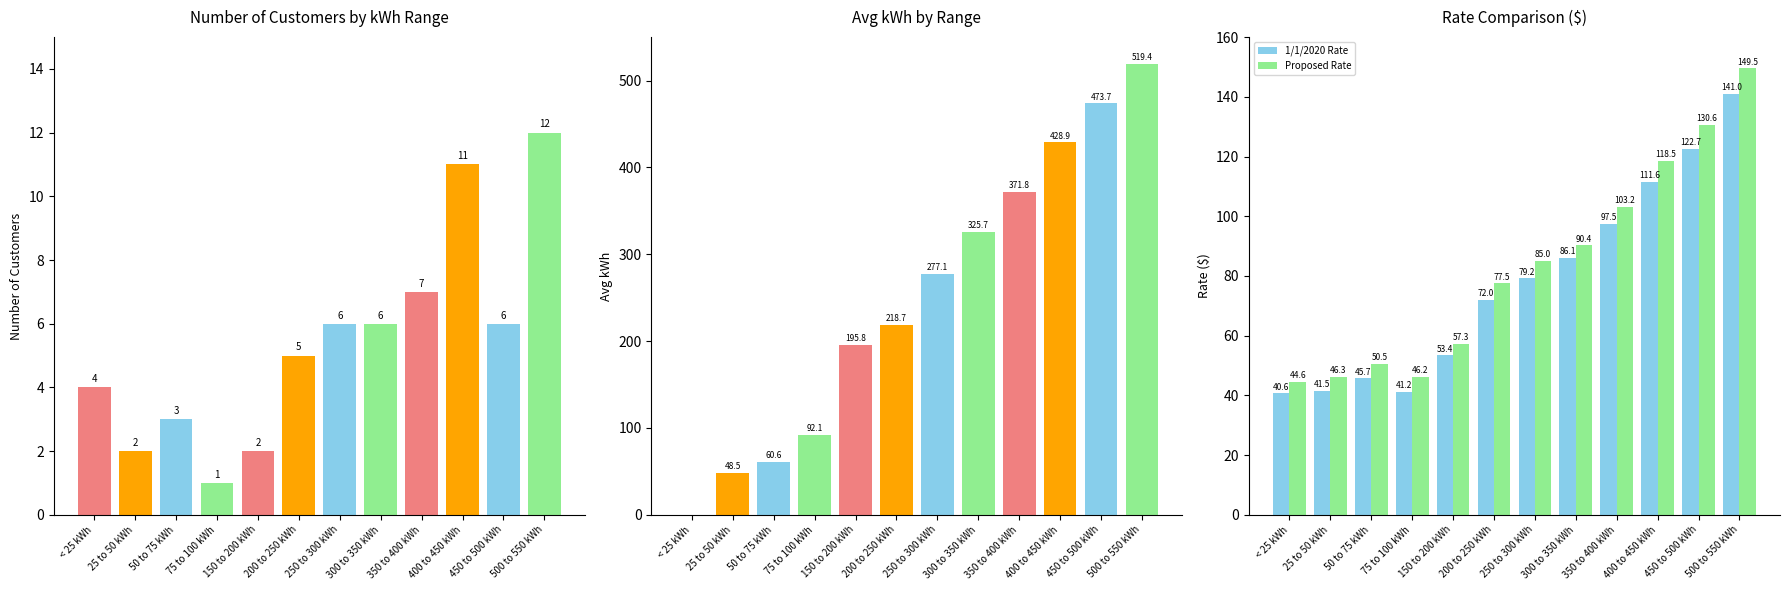

What is the value of the 1/1/2020 Rate bar at the 2nd from the left?

41.5